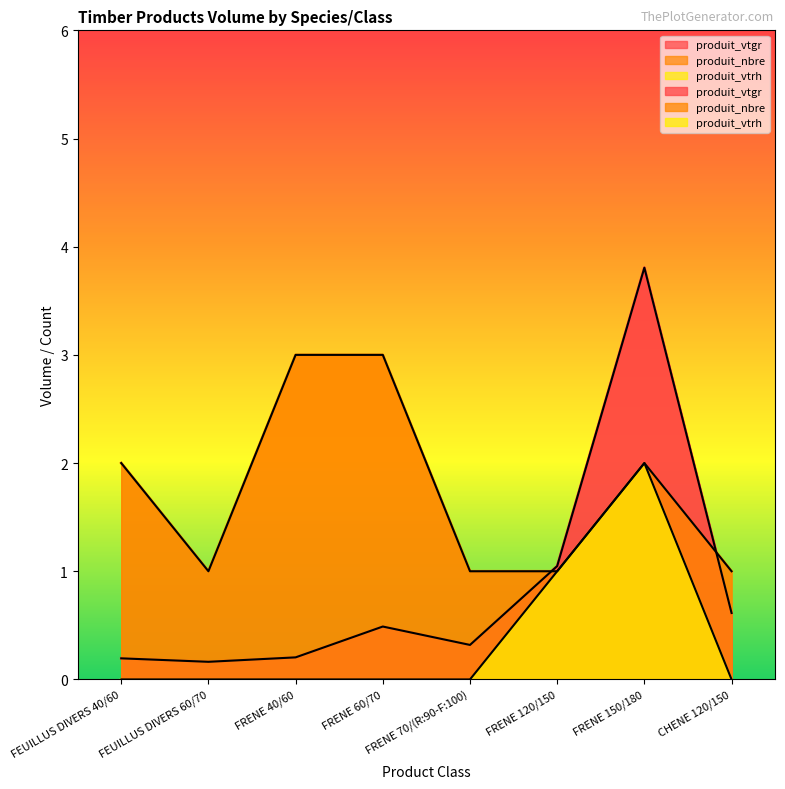

What position from the left is FEUILLUS DIVERS 60/70?

2